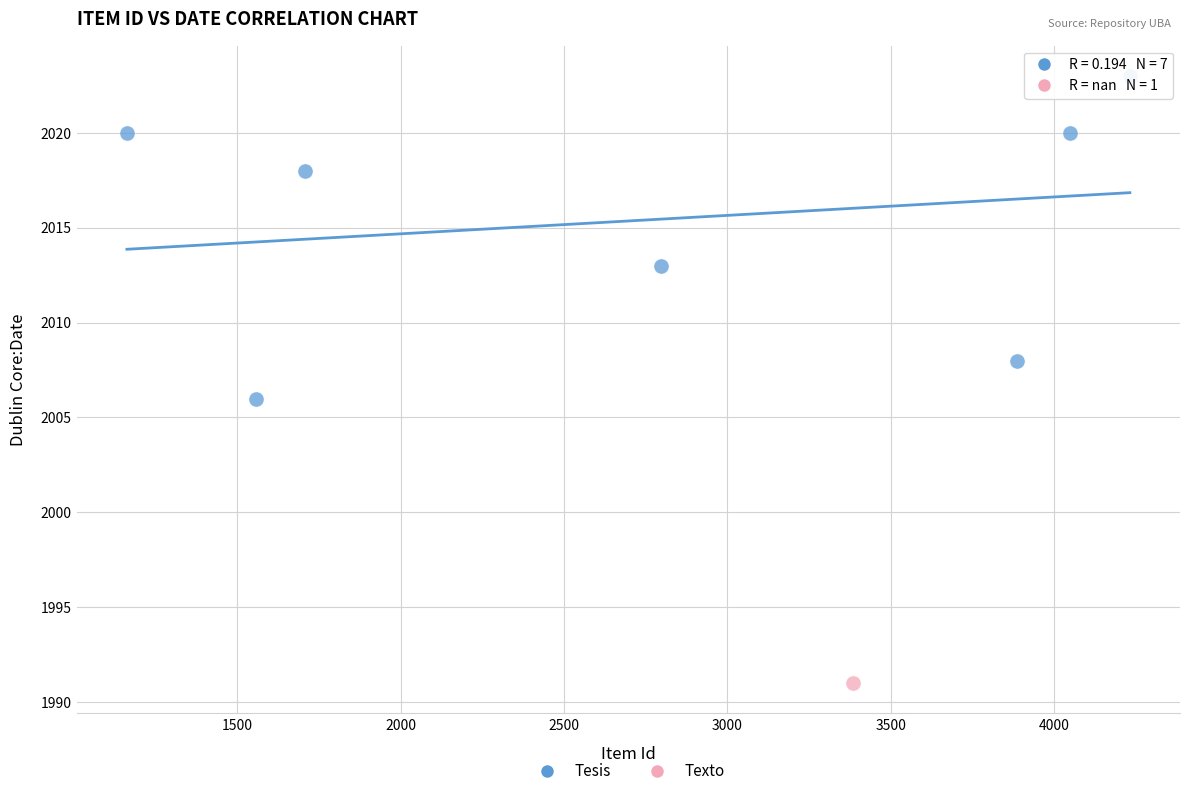

What are all the series names shown in the legend?

Tesis, Texto